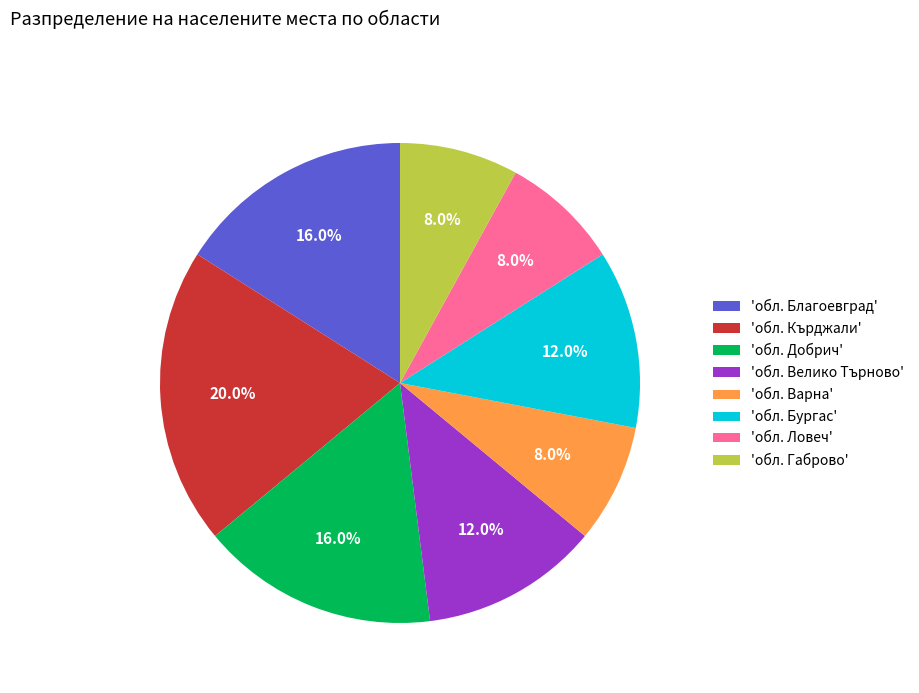

Between 'обл. Бургас' and 'обл. Ловеч', which is larger?

'обл. Бургас'